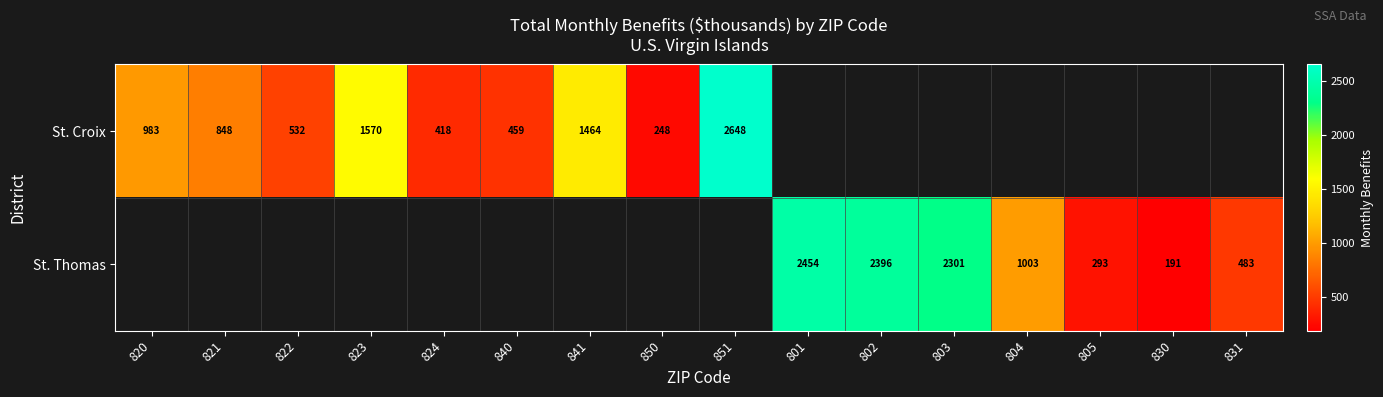

At which category does the chart reach its peak across all series?

851